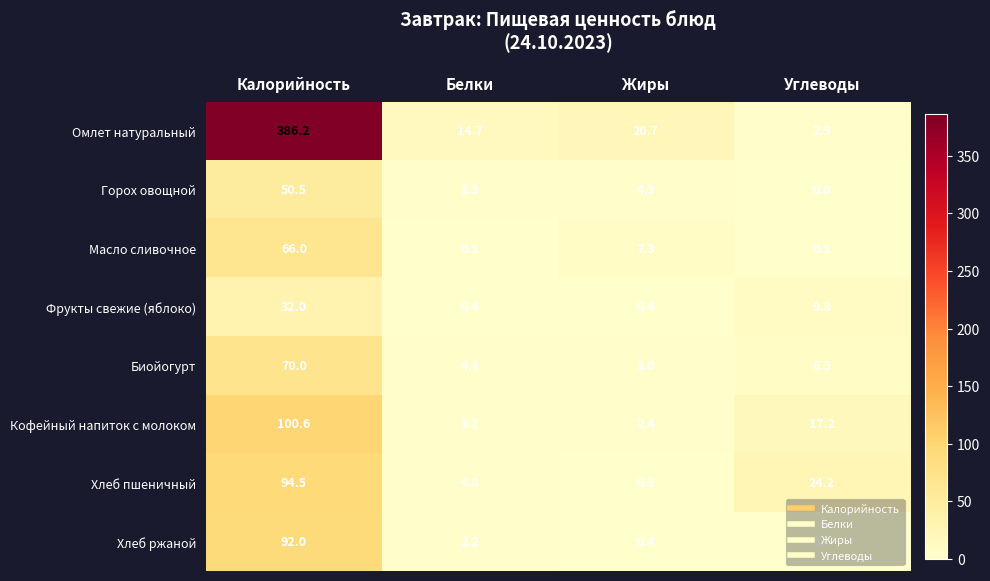

What is the sum of the Фрукты свежие (яблоко) values at Углеводы and Жиры?

10.2